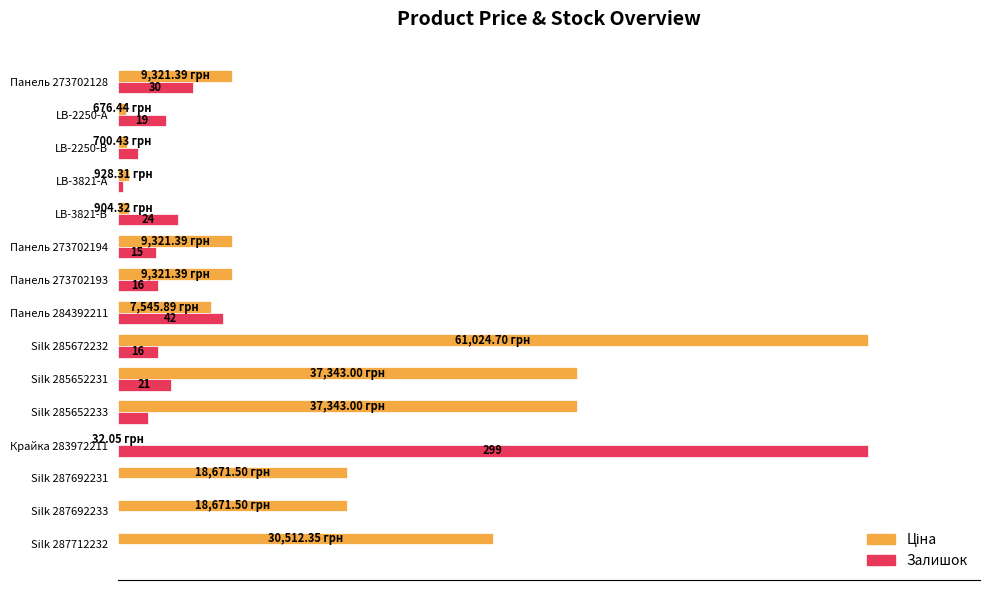

Rank the series by their maximum value, from highest to lowest.

Ціна, Залишок